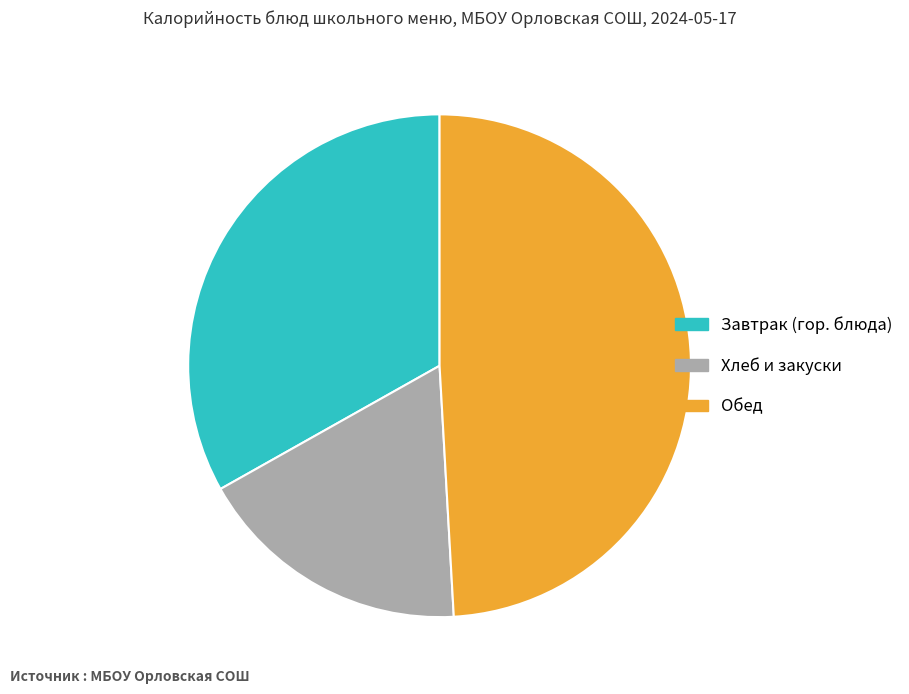

Approximately how many times larger is the value at Хлеб и закуски compared to Завтрак (гор. блюда)?

0.5